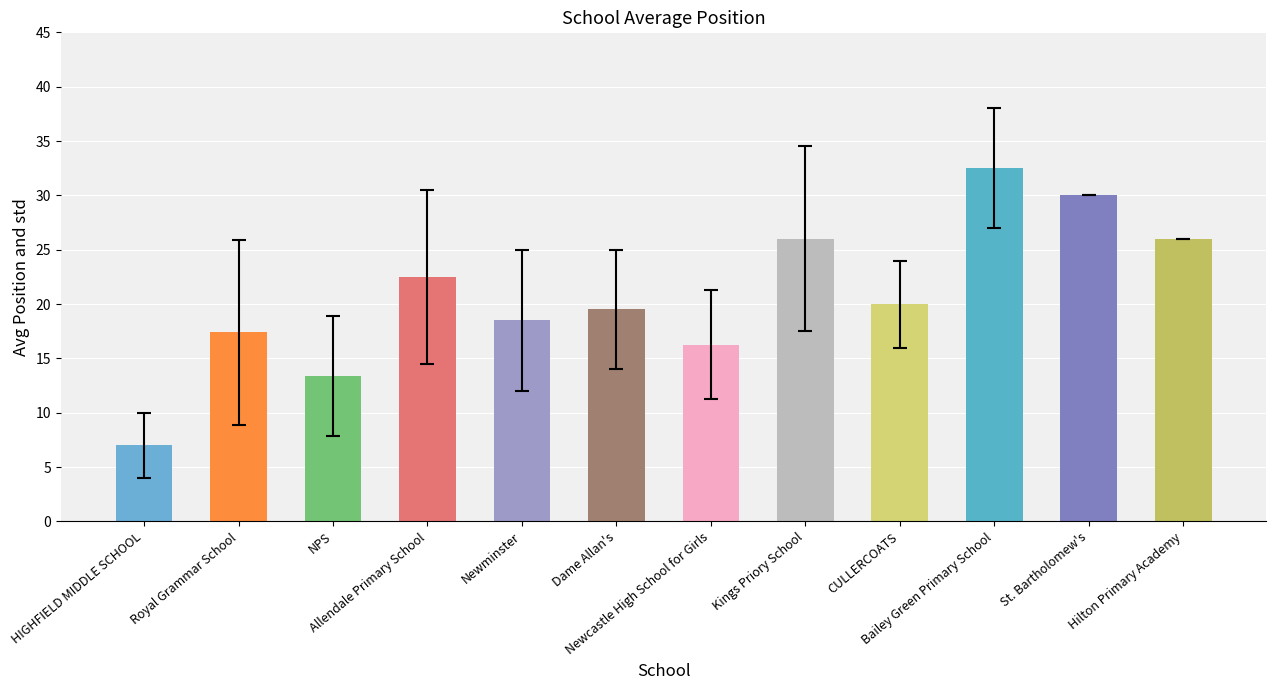

At which category does the chart reach its minimum across all series?

HIGHFIELD MIDDLE SCHOOL